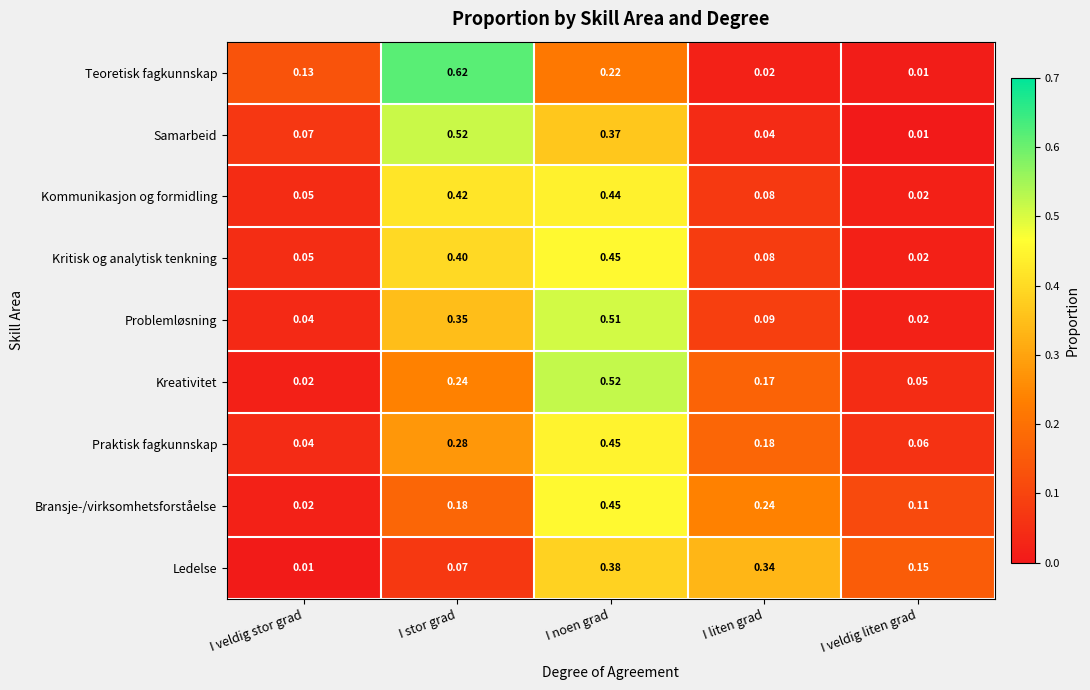

Rank the categories by Kommunikasjon og formidling value from highest to lowest.

I noen grad, I stor grad, I liten grad, I veldig stor grad, I veldig liten grad